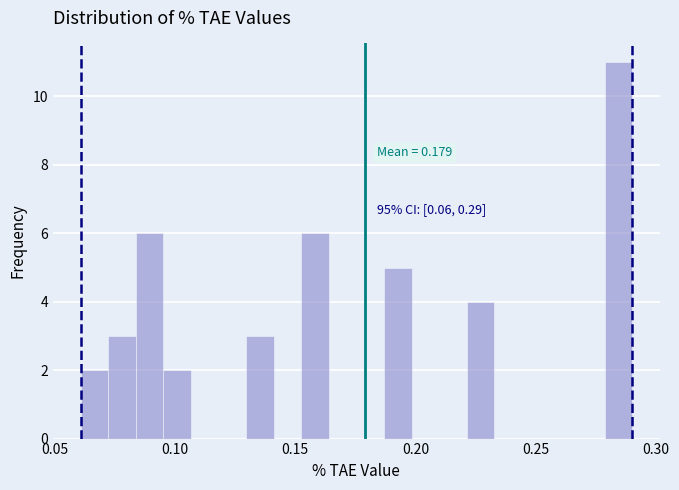

Read against the x-axis, roughly where is the centre of the tallest bar?

0.285